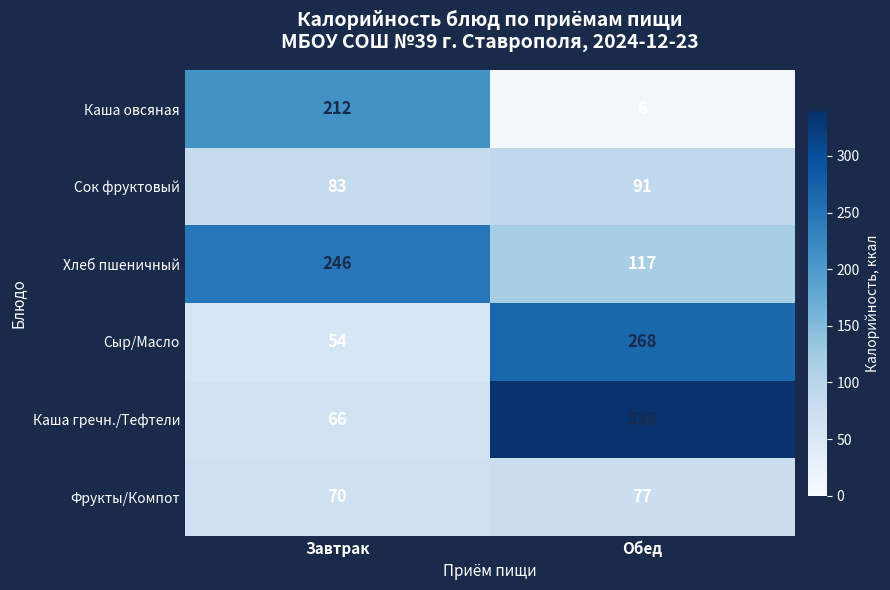

At which category is the sum across all series the highest?

Обед